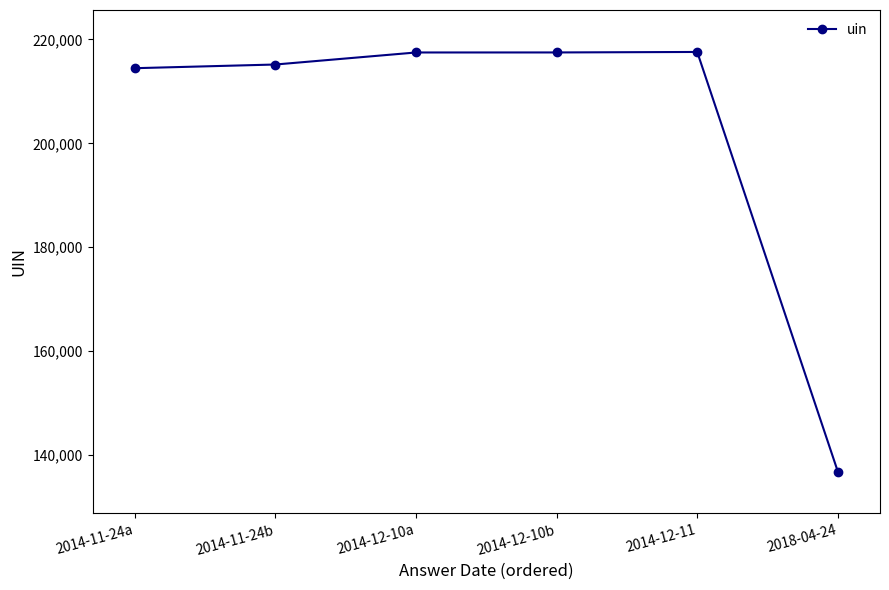

What is the smallest value displayed?

136799